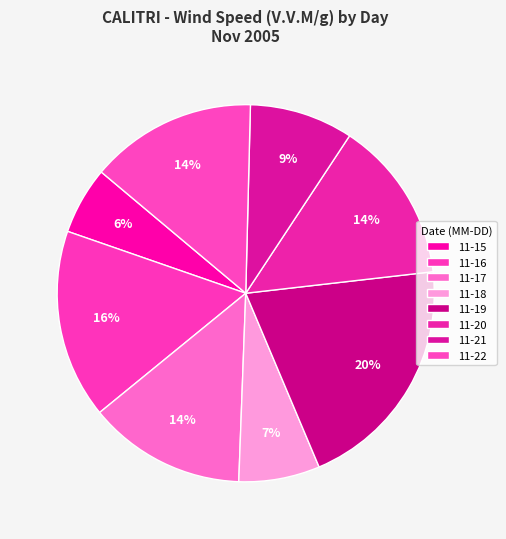

Is there a majority slice in this chart?

No